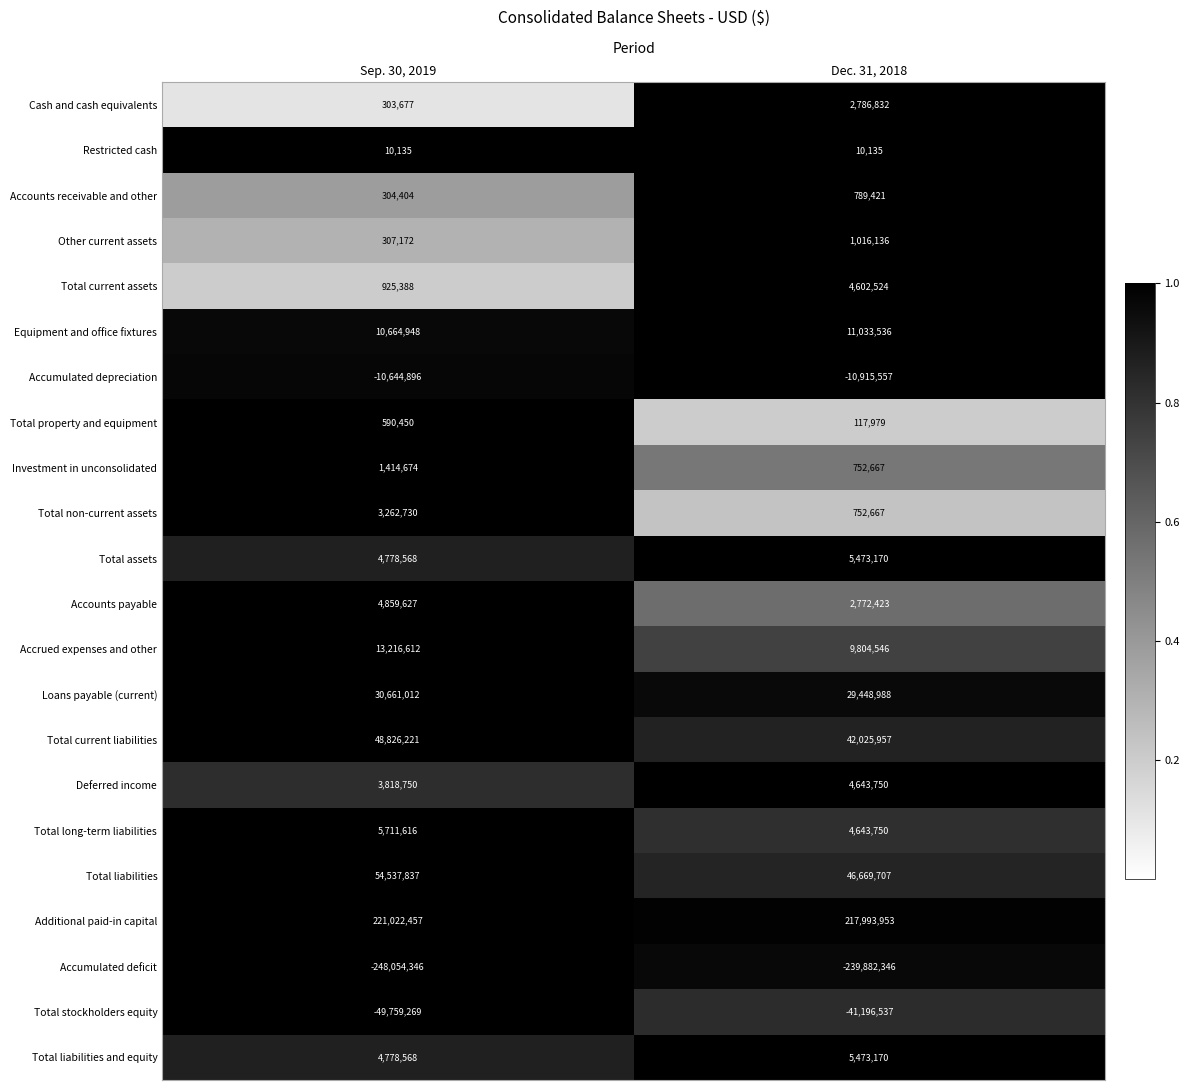

What is the total value across all series at Sep. 30, 2019?

101536335